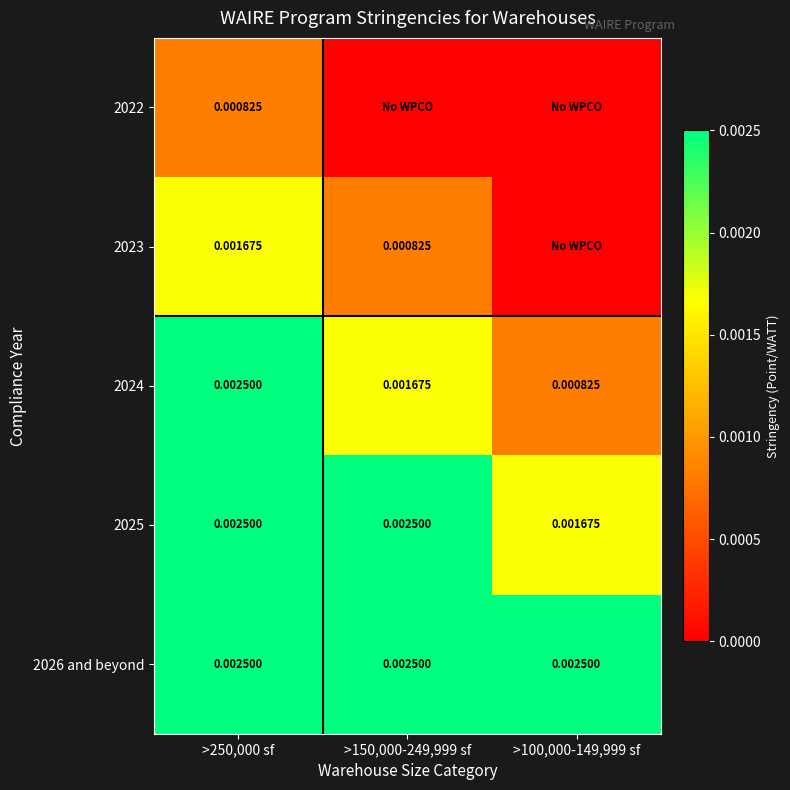

At which category does the chart reach its minimum across all series?

>150,000-249,999 sf